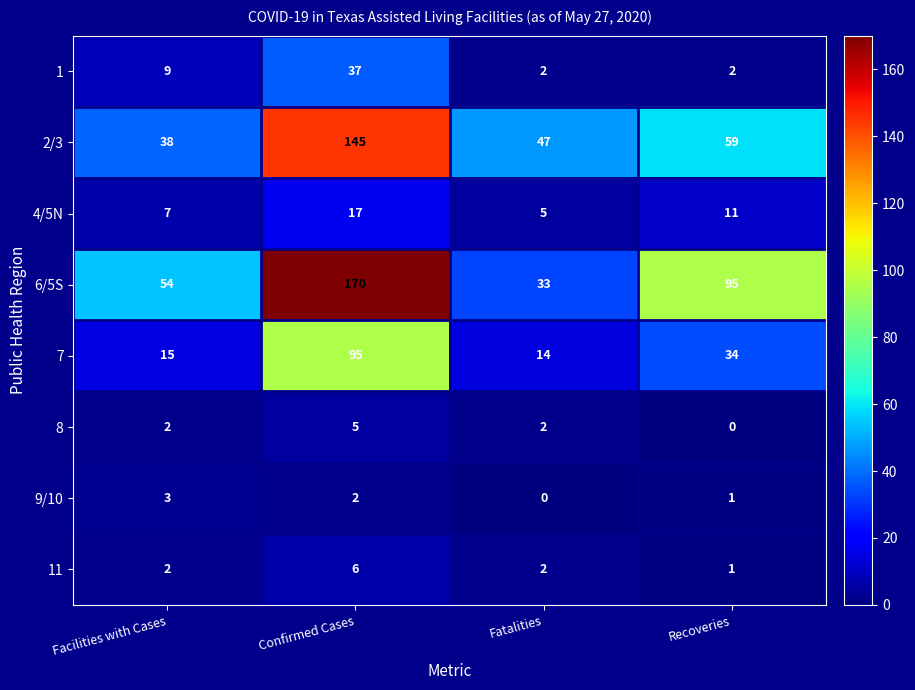

How many positive values does the 8 series have?

3